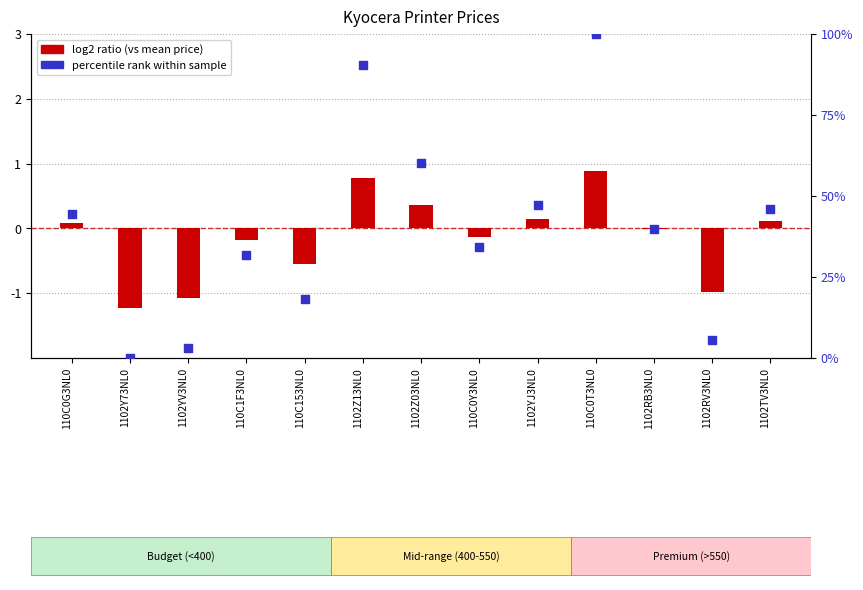

Which has a higher value, 1102Z13NL0 or 1102YV3NL0?

1102Z13NL0